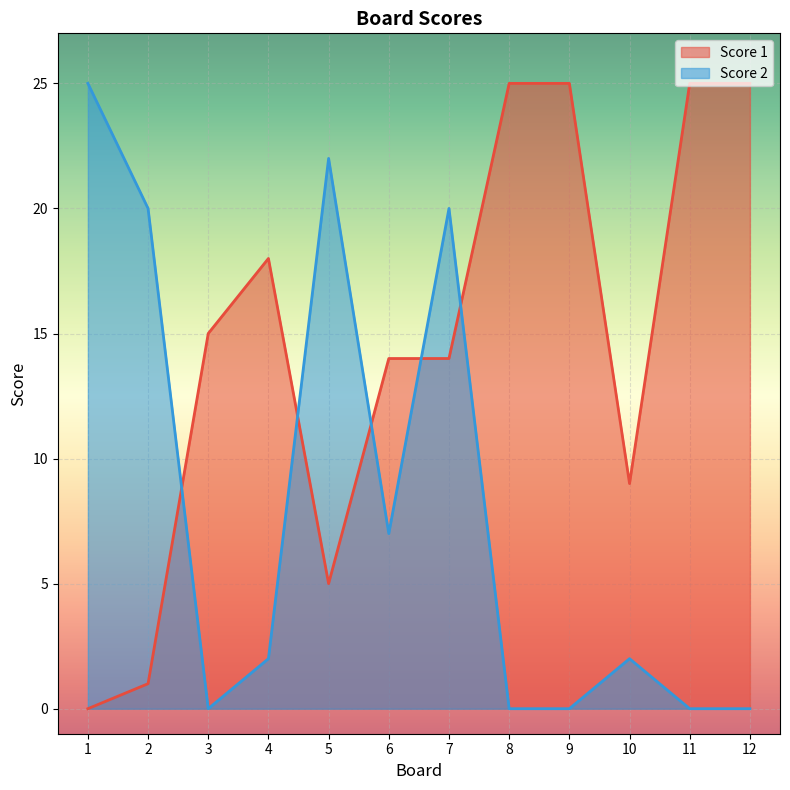

What is the maximum value shown in the chart?

25